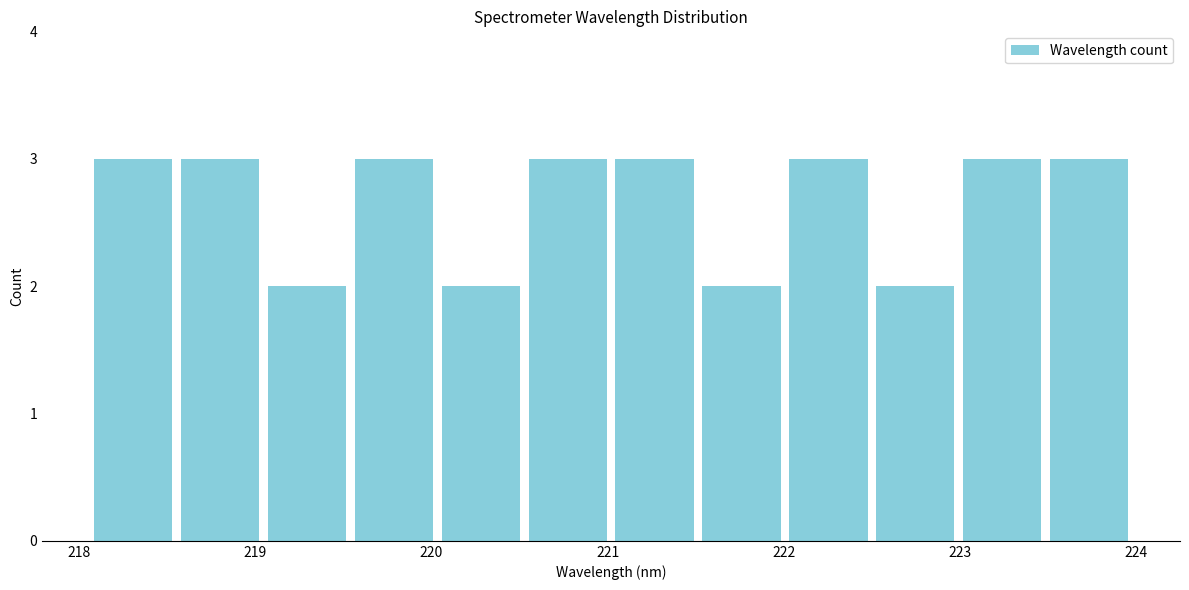

What is the height of the bar covering 222.5 to 223.0 on the x-axis? Neither the bar edges nor the heights are printed on the chart, so give them approximately, as read against the axes.

2